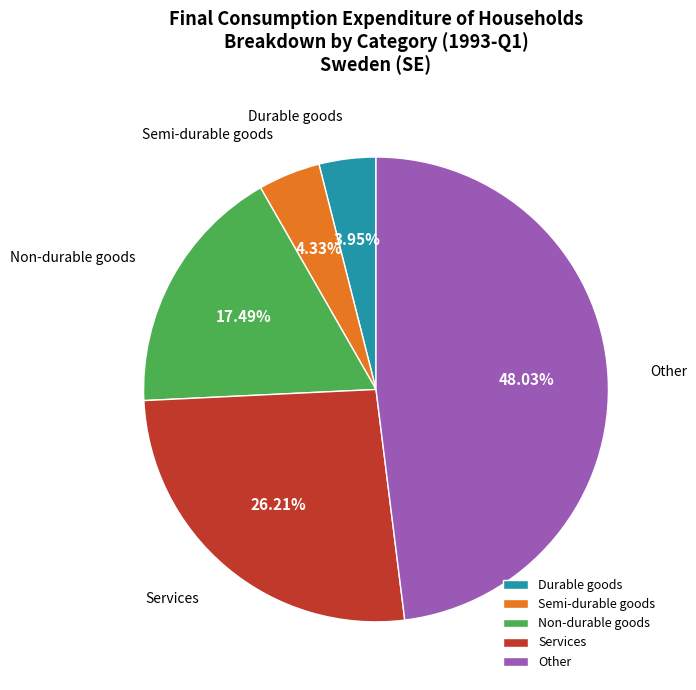

Which category has the biggest portion of the pie?

Other